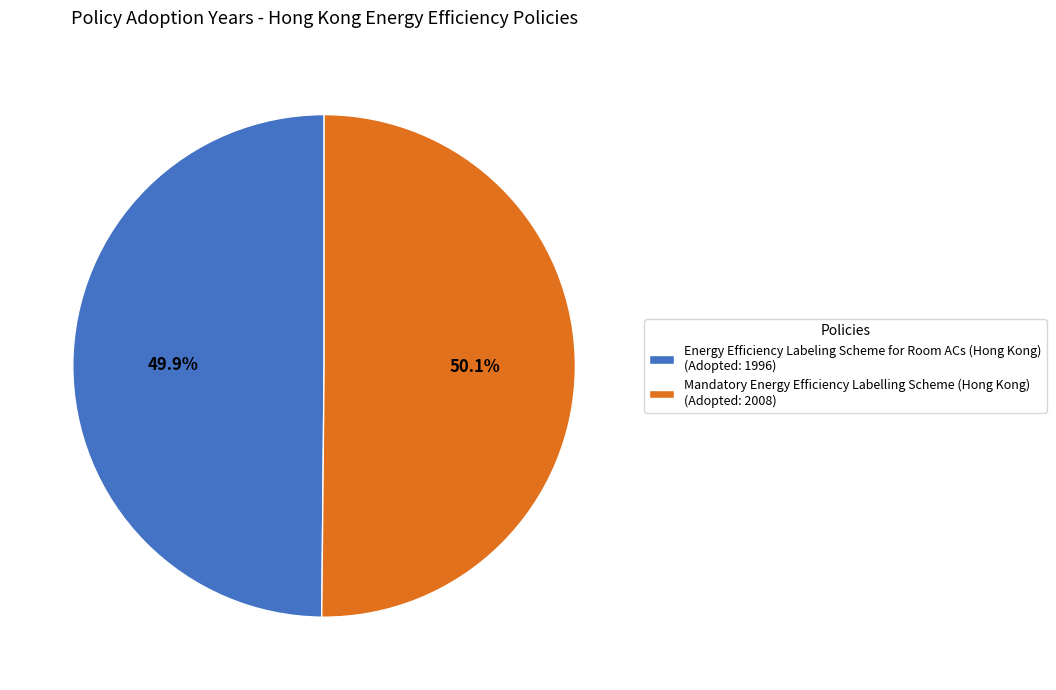

Is there a majority slice in this chart?

Yes